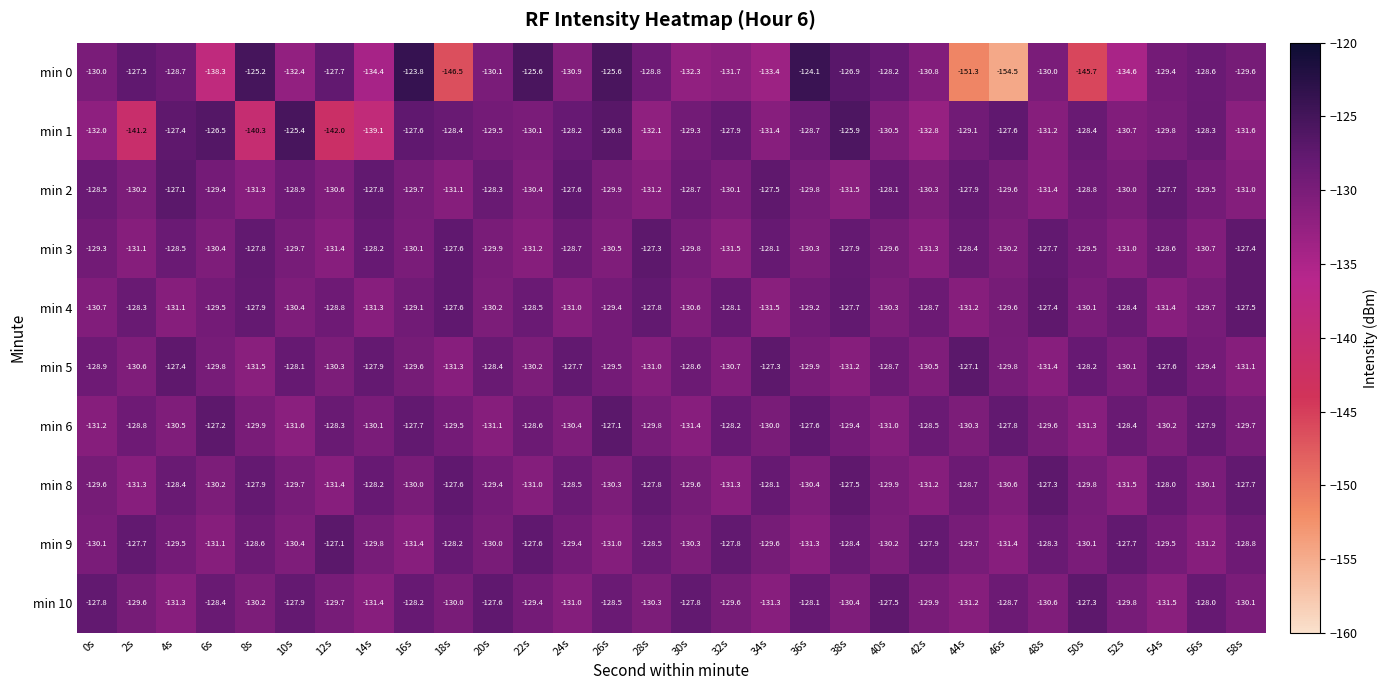

At how many categories does at least one series exceed -136?

30